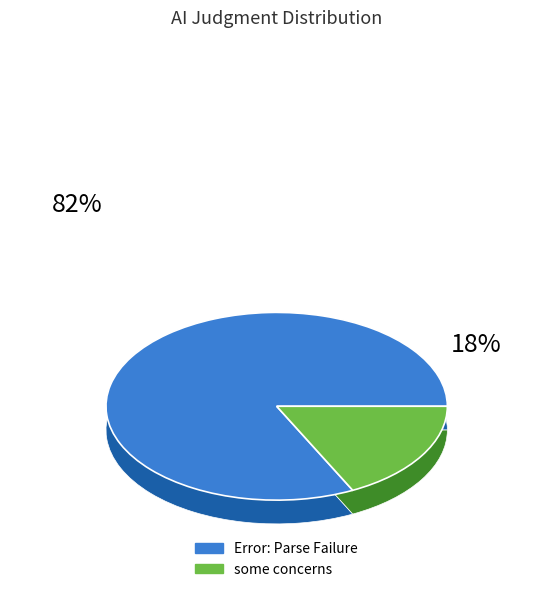

True or false: Error: Parse Failure accounts for 73% of the total.

False